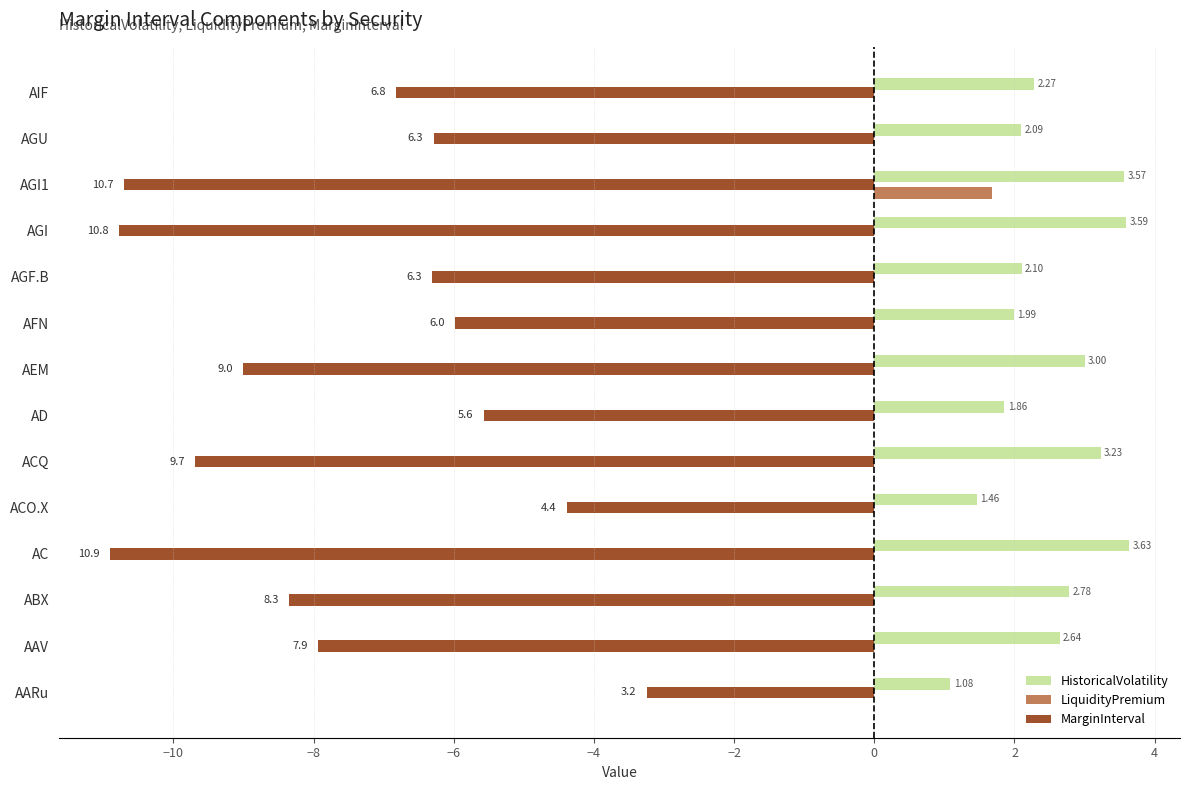

Where is MarginInterval nearest to the value -7?

AIF